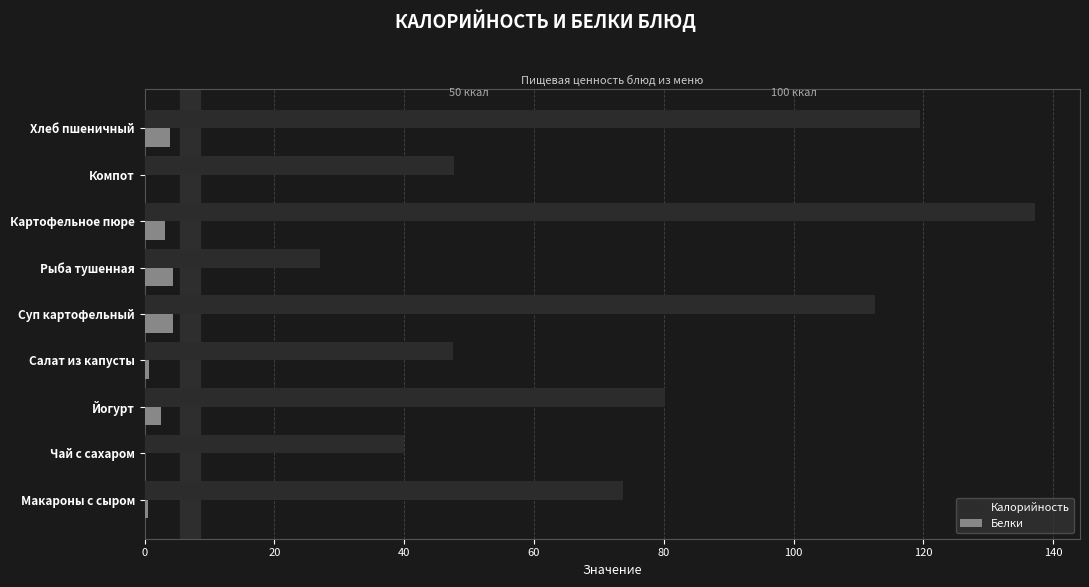

What are all the series names shown in the legend?

Калорийность, Белки